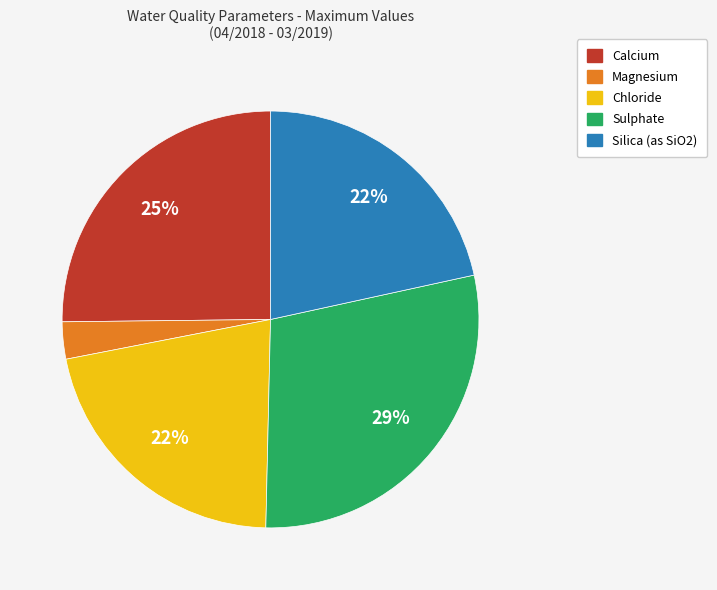

What is the largest slice in the pie chart?

Sulphate